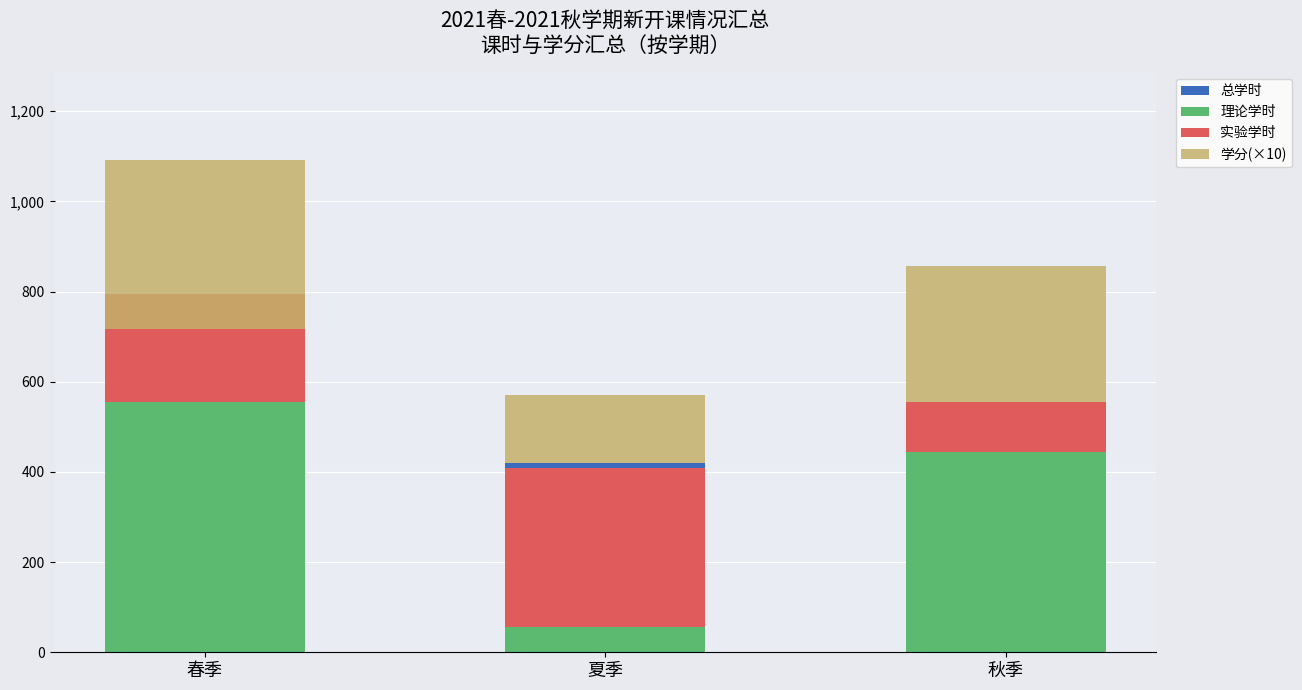

Which category has the lowest value across all series?

夏季